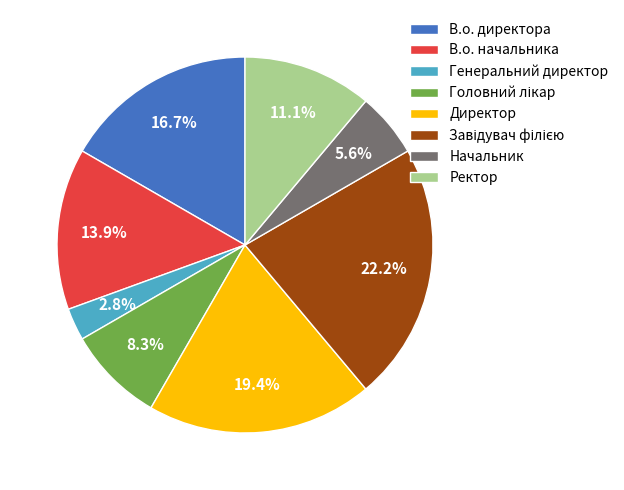

Count the number of slices in the pie.

8